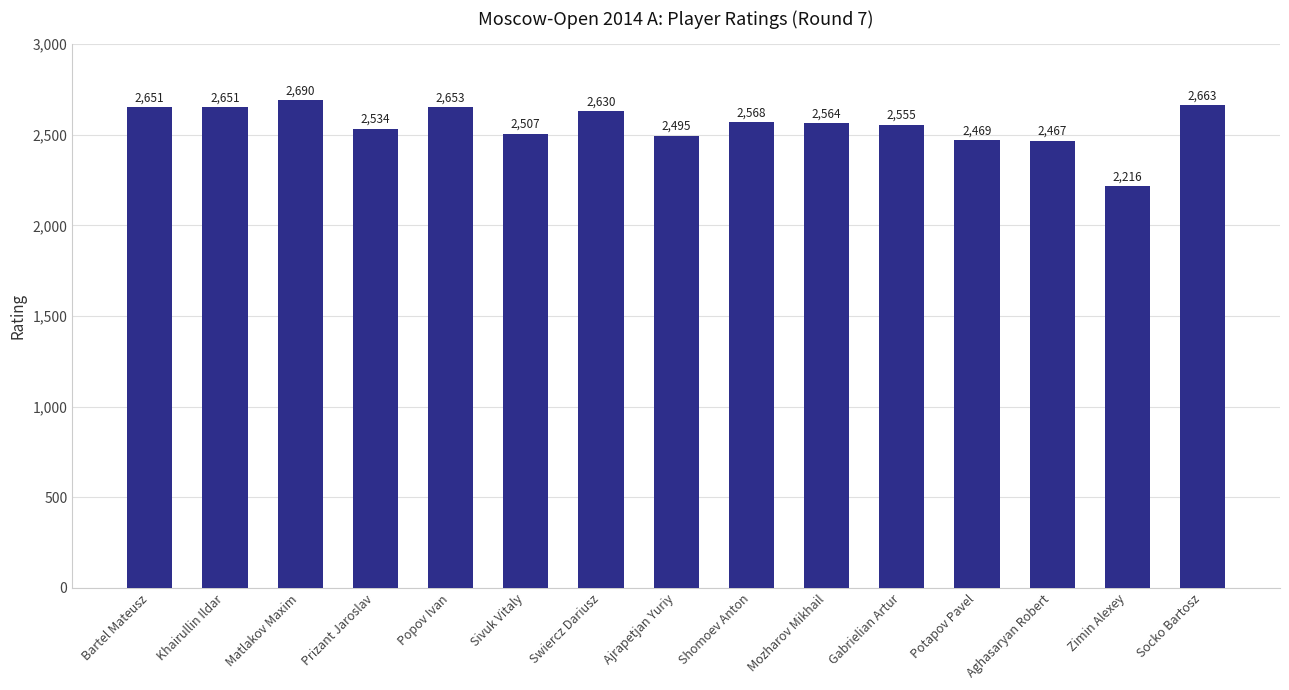

Which category has the lowest value across all series?

Zimin Alexey